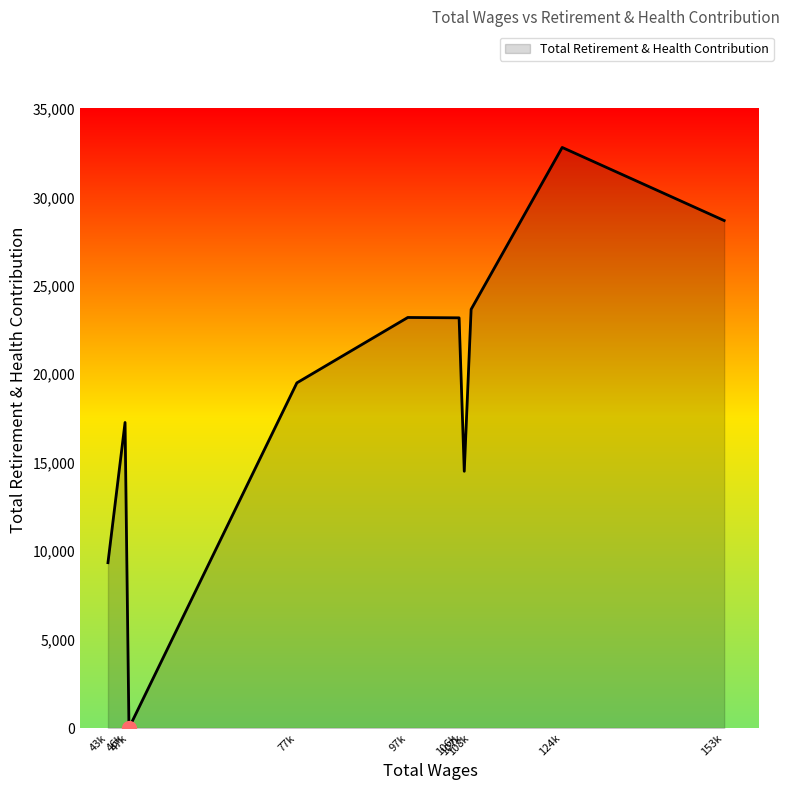

What is the greatest value displayed?

32824